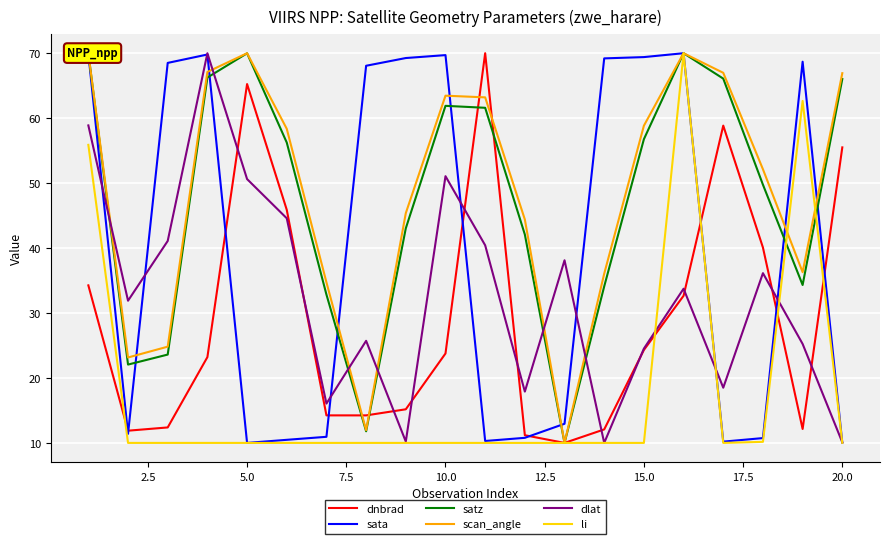

What is the maximum value for dnbrad?

70.0